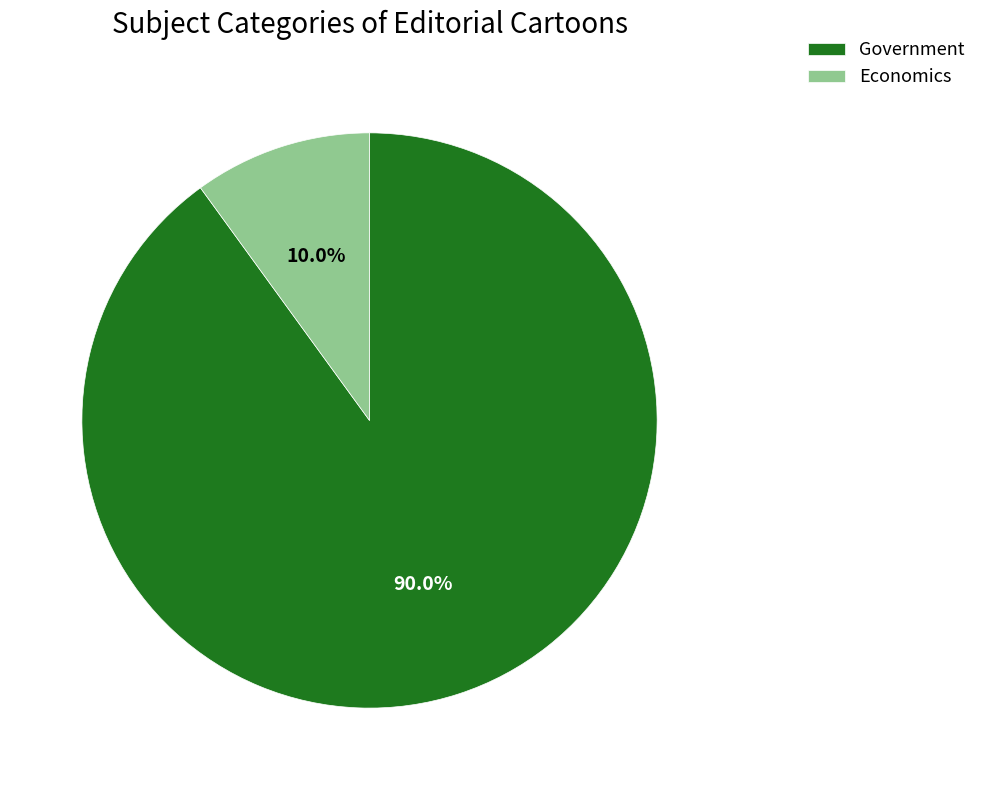

Is Government the majority of the pie?

Yes